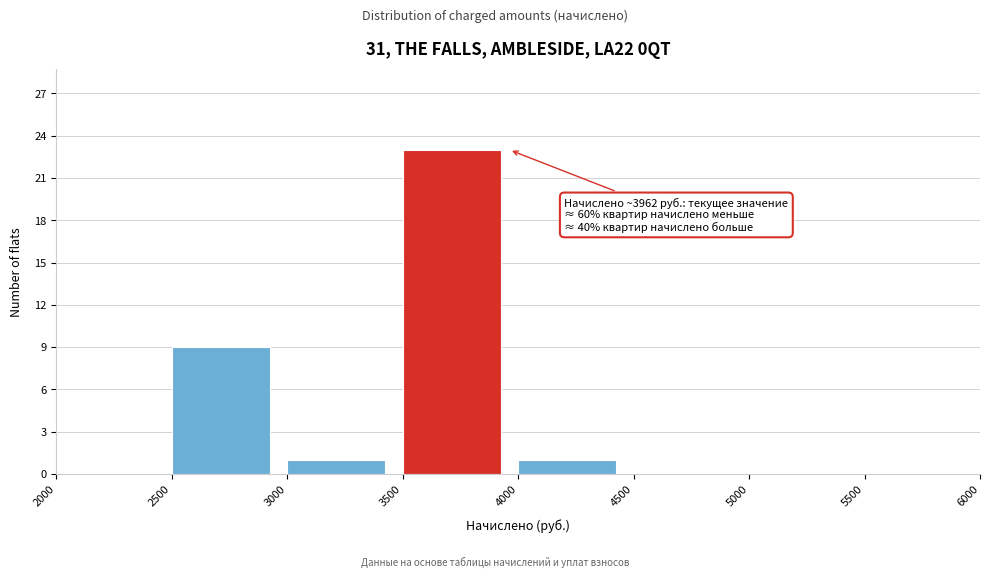

Which range on the x-axis has the tallest bar?

3500 to 4000